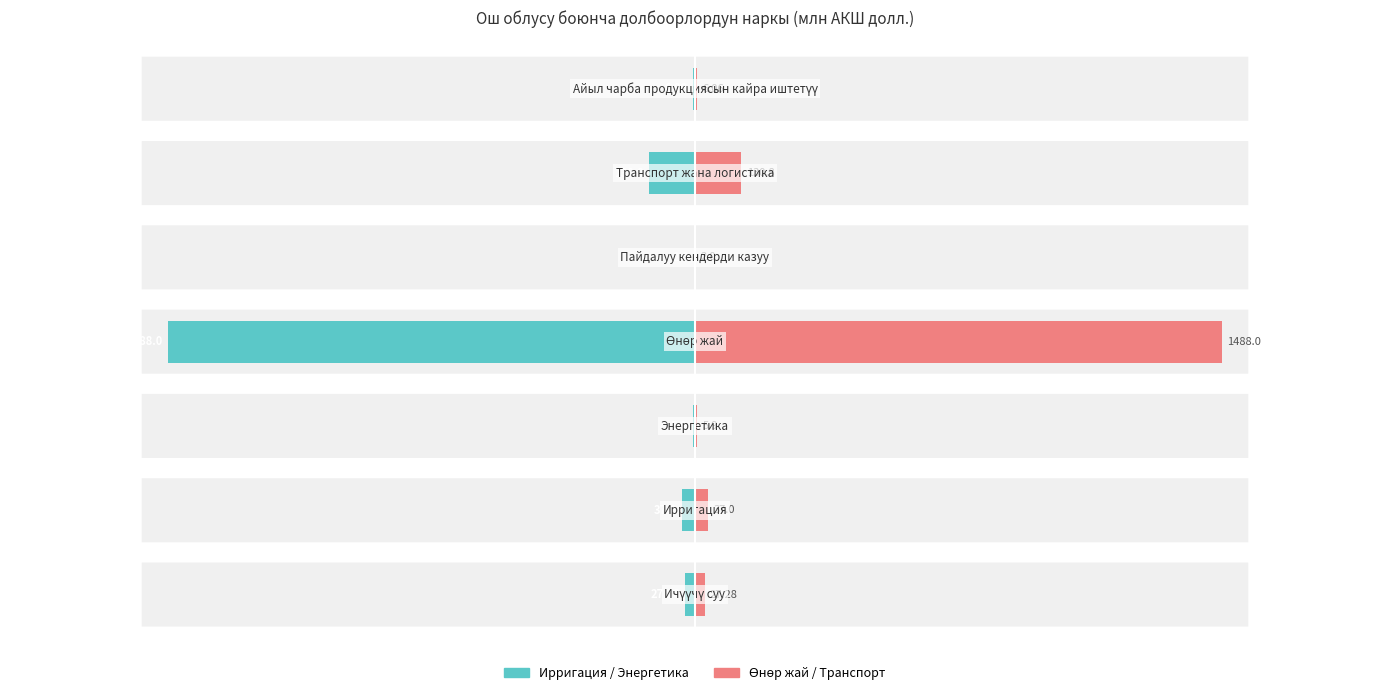

What is the maximum value for Наркы (сол)?

-2.0